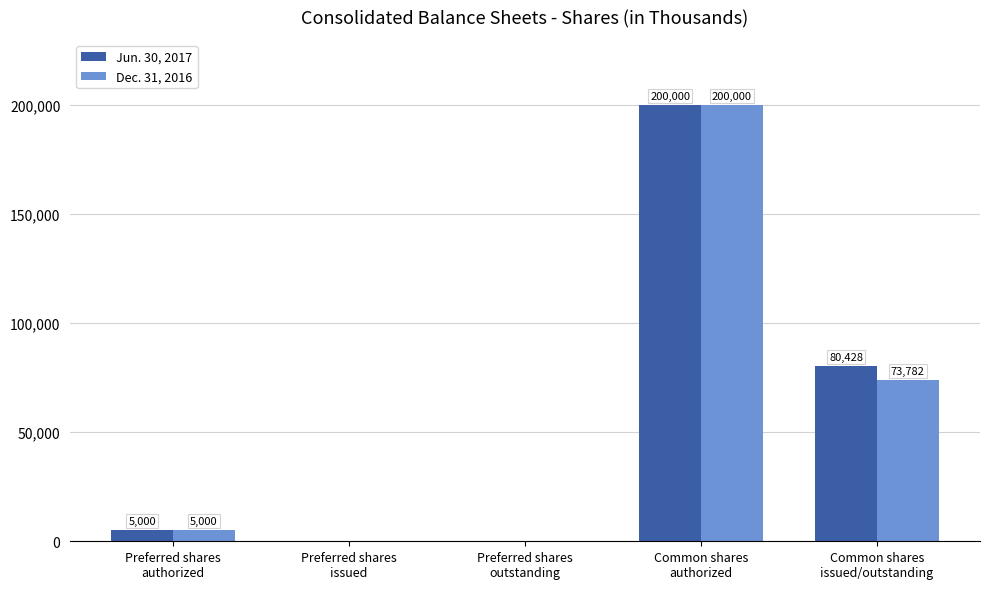

How many values in Dec. 31, 2016 are above zero?

3